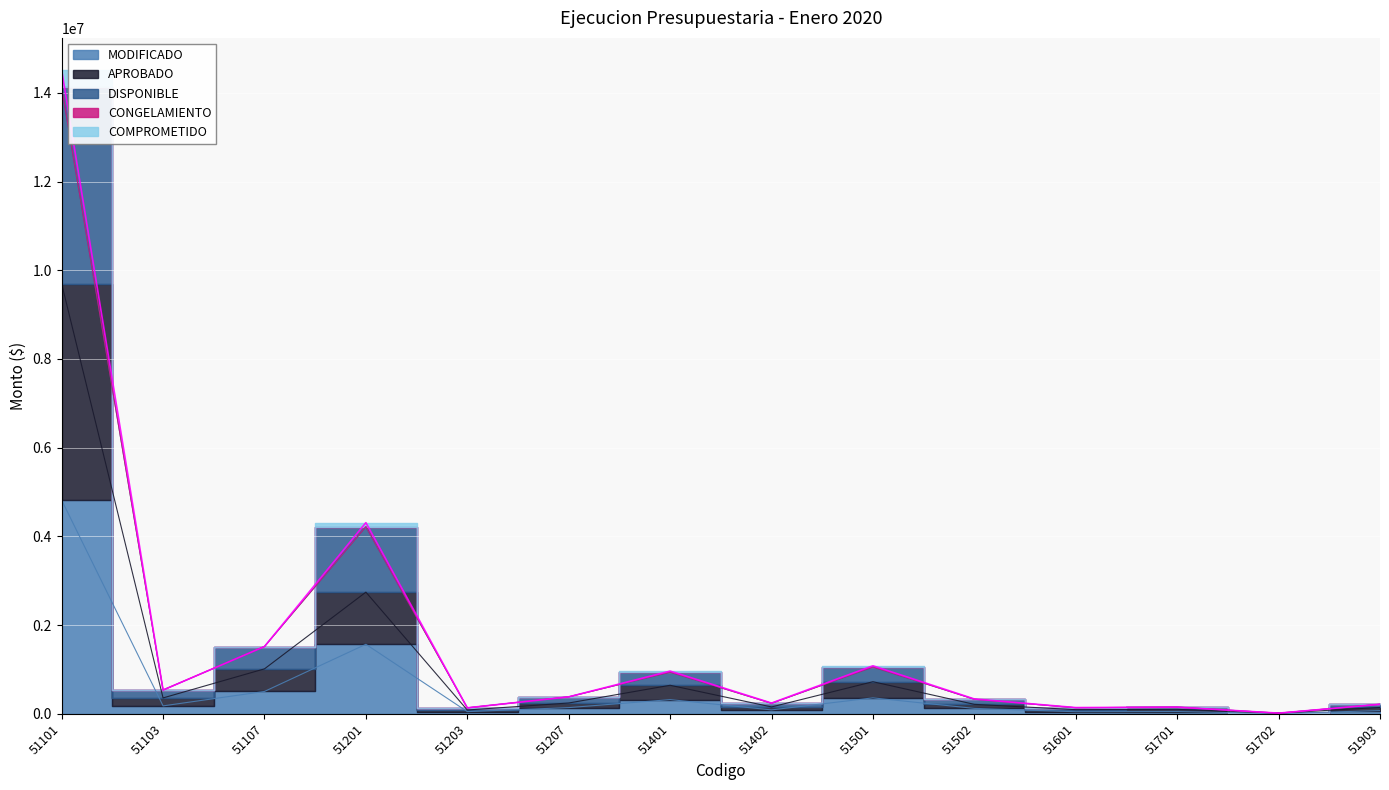

True or false: APROBADO and MODIFICADO intersect in this chart.

False